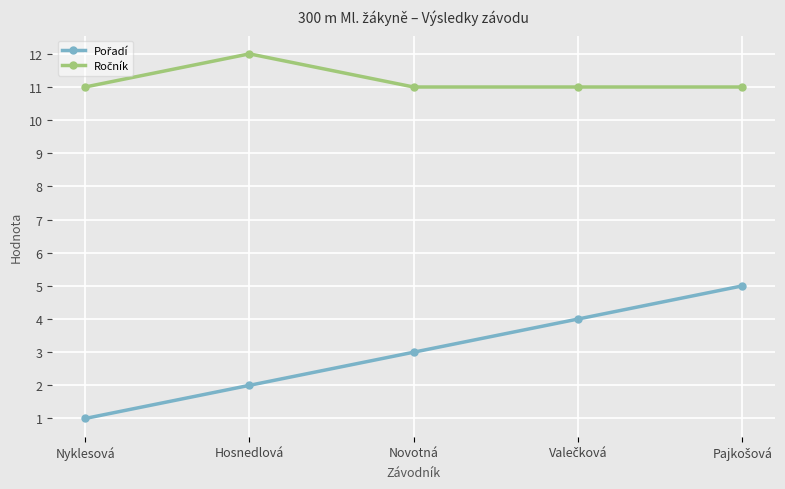

What is the label of the 3rd point from the left?

Novotná